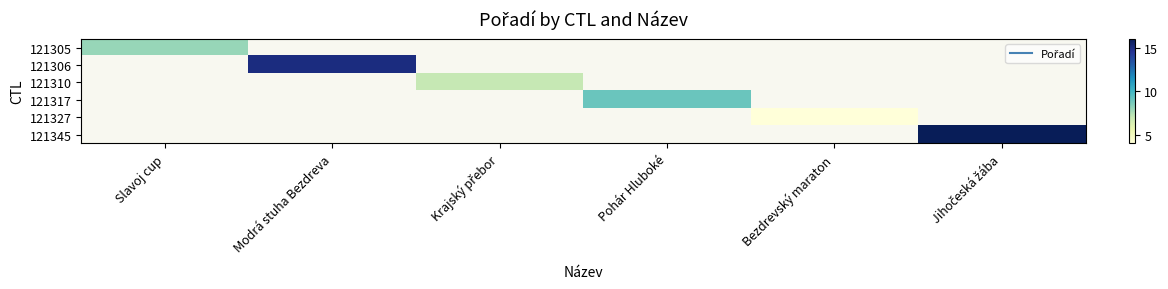

How many positive values does the 121306 series have?

1